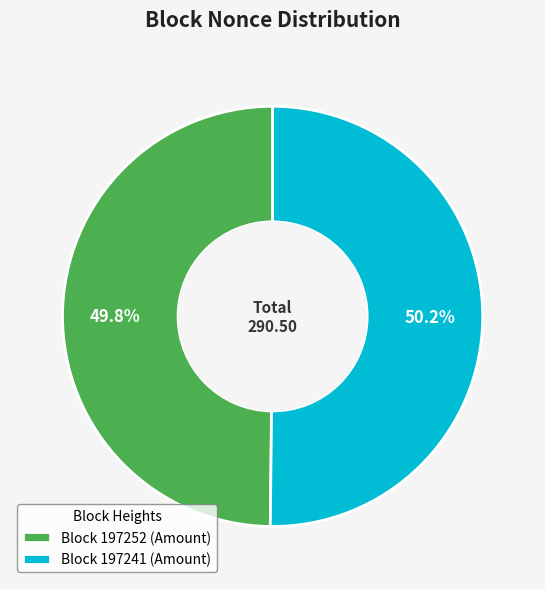

Do Block 197252 (Amount) and Block 197241 (Amount) together represent more than half of the pie?

Yes